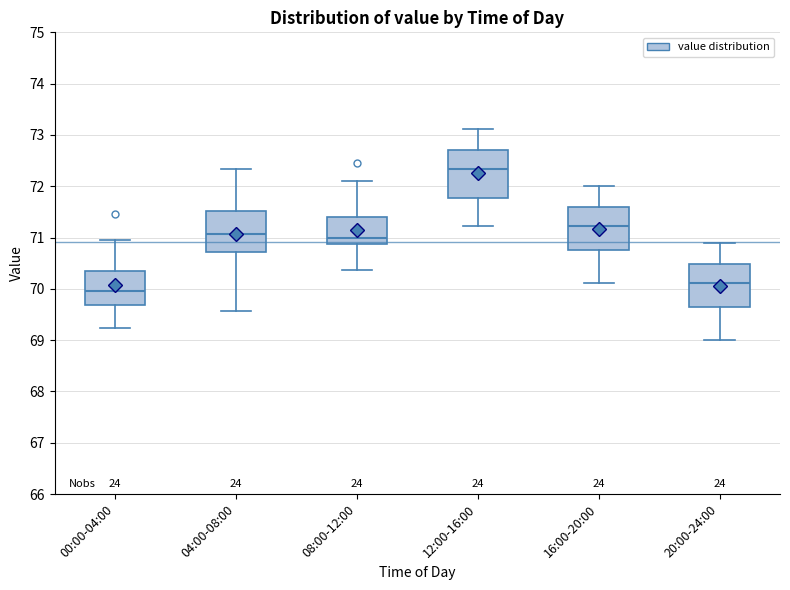

Reading left to right, read every box against the y-axis: the position of its median line, the range the box covers, and the ends of its whiskers. The values are not printed on the chart, so give them approximately, as read against the axis.

00:00-04:00: median 70.0, box 69.7 to 70.4, whiskers 69.2 to 71.0
04:00-08:00: median 71.1, box 70.7 to 71.5, whiskers 69.6 to 72.3
08:00-12:00: median 71.0, box 70.9 to 71.4, whiskers 70.4 to 72.1
12:00-16:00: median 72.3, box 71.8 to 72.7, whiskers 71.2 to 73.1
16:00-20:00: median 71.2, box 70.8 to 71.6, whiskers 70.1 to 72.0
20:00-24:00: median 70.1, box 69.6 to 70.5, whiskers 69.0 to 70.9